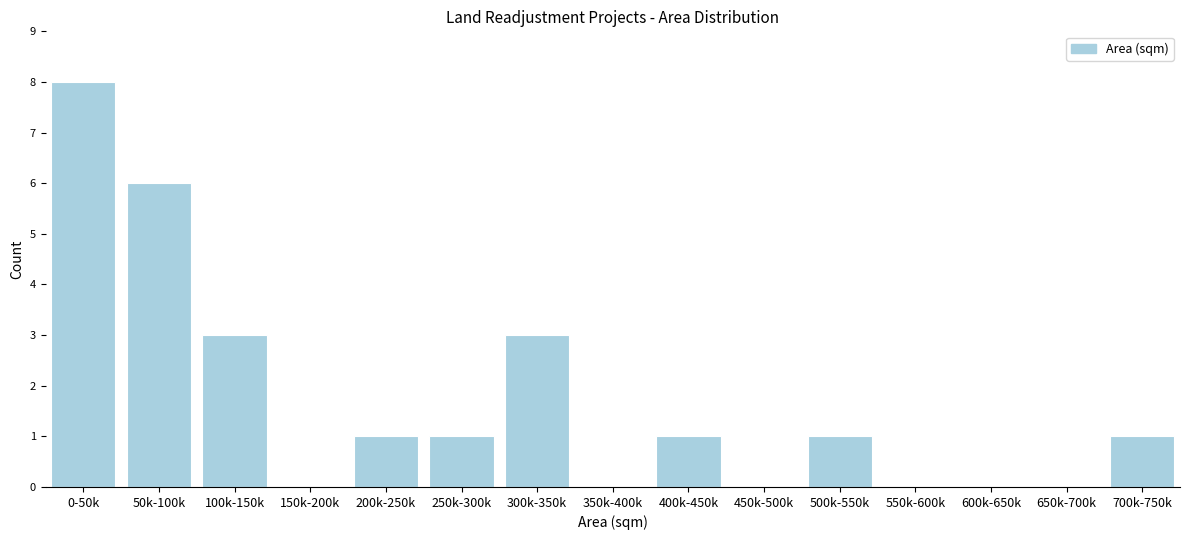

Reading right to left, extract all data points from this chart.

700k-750k=1	650k-700k=0	600k-650k=0	550k-600k=0	500k-550k=1	450k-500k=0	400k-450k=1	350k-400k=0	300k-350k=3	250k-300k=1	200k-250k=1	150k-200k=0	100k-150k=3	50k-100k=6	0-50k=8